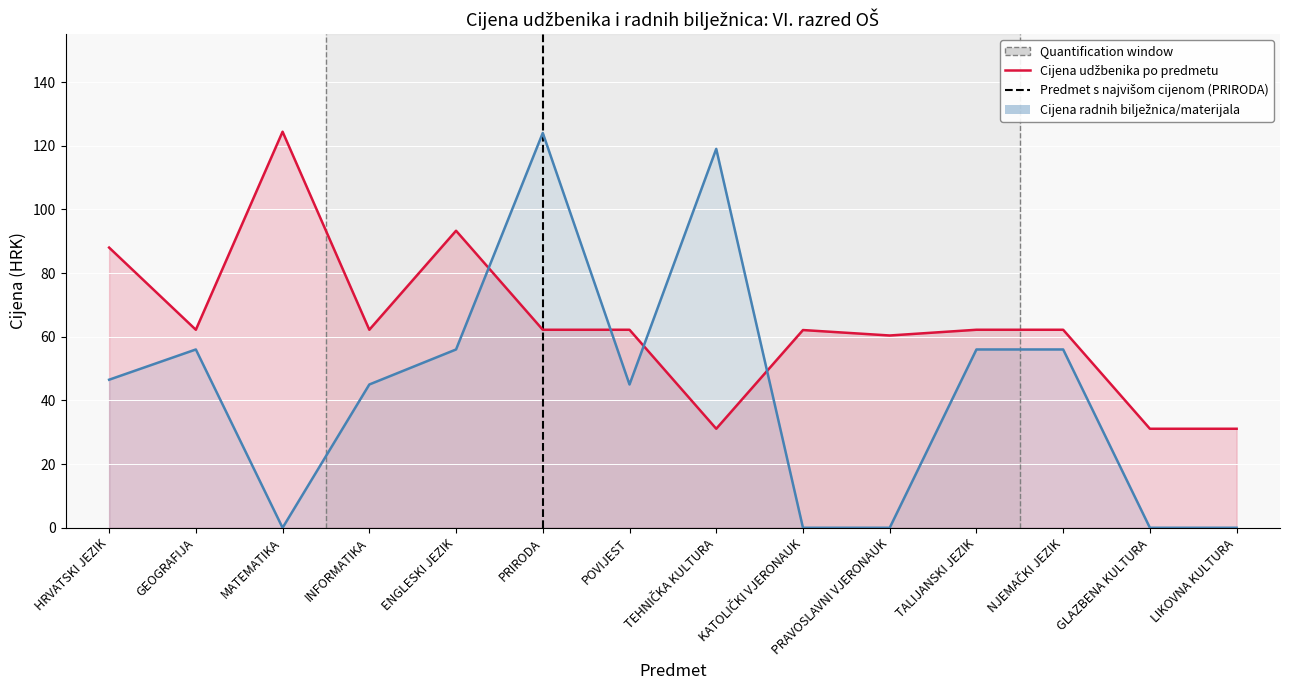

Count the number of data series in this chart.

2